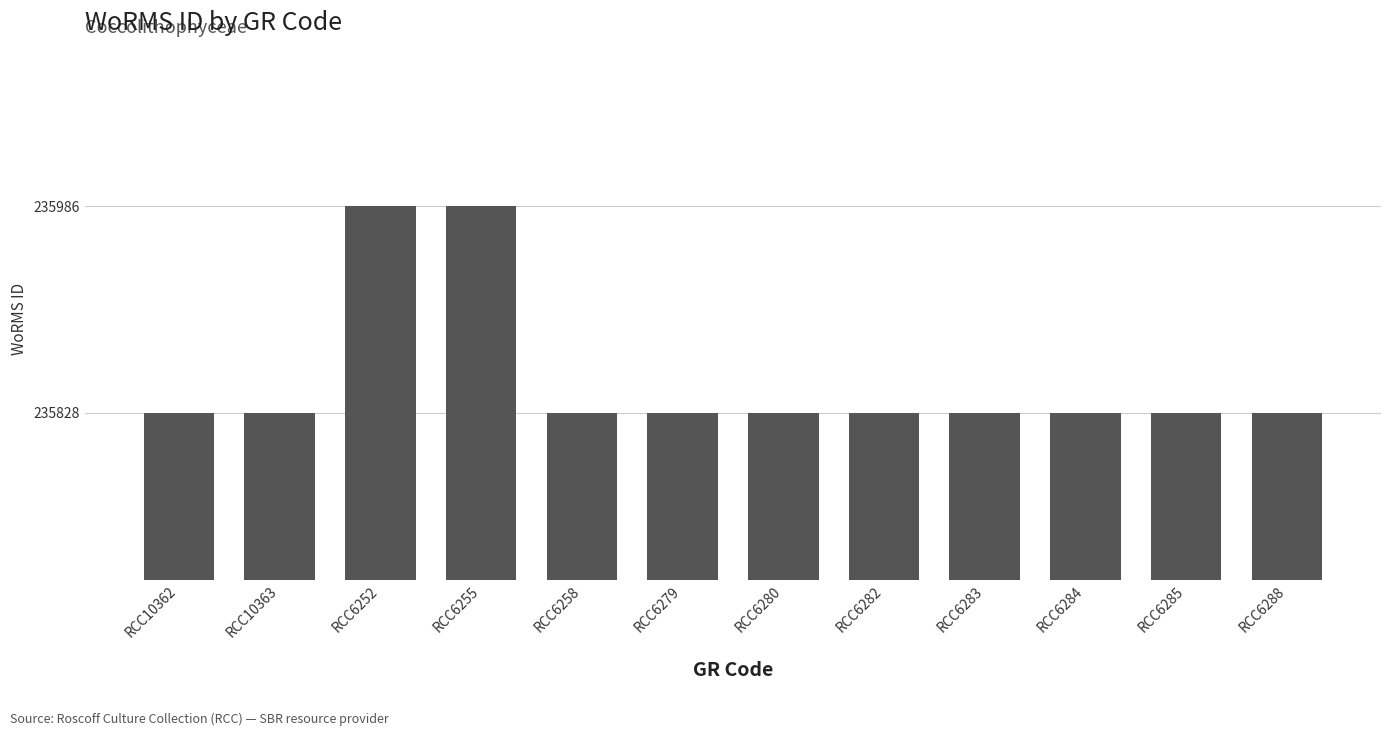

The chart shows a value of 235828 at RCC6279. True or false?

True